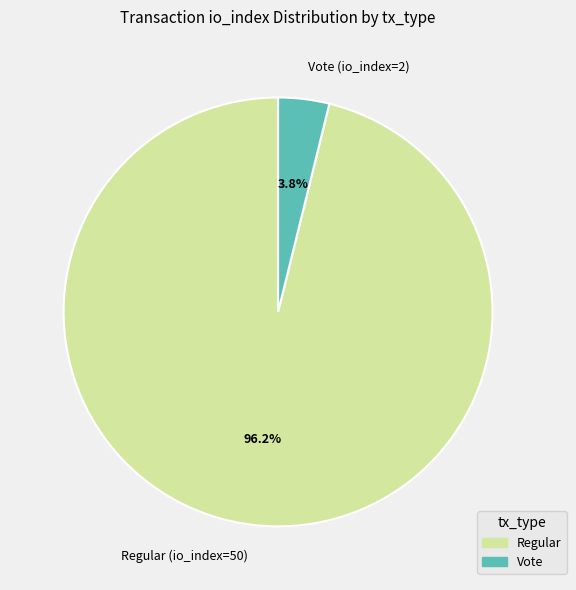

Combined, what portion of the pie is Regular (io_index=50) and Vote (io_index=2)?

100.0%